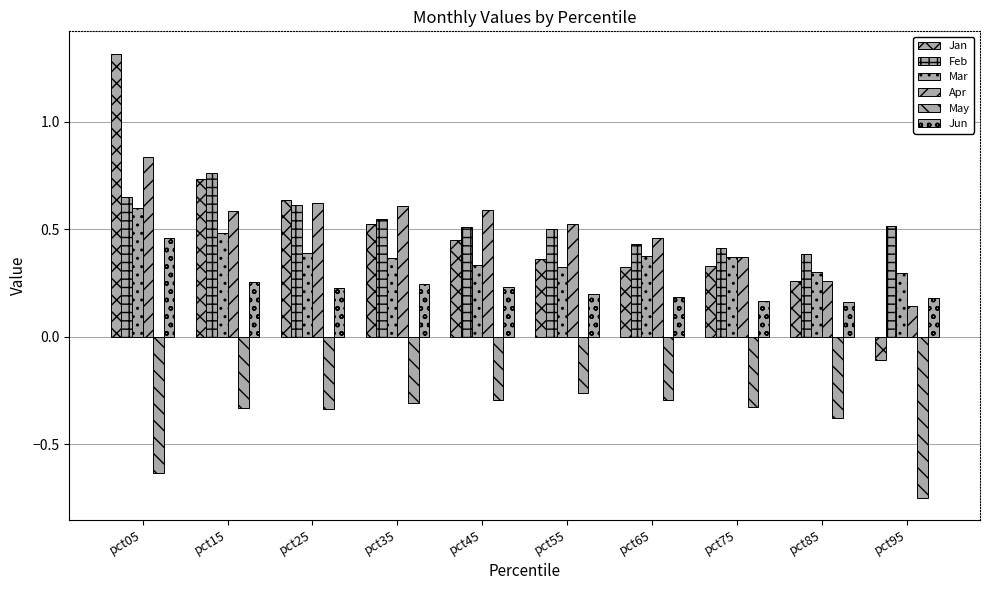

Count the number of categories in the chart.

10